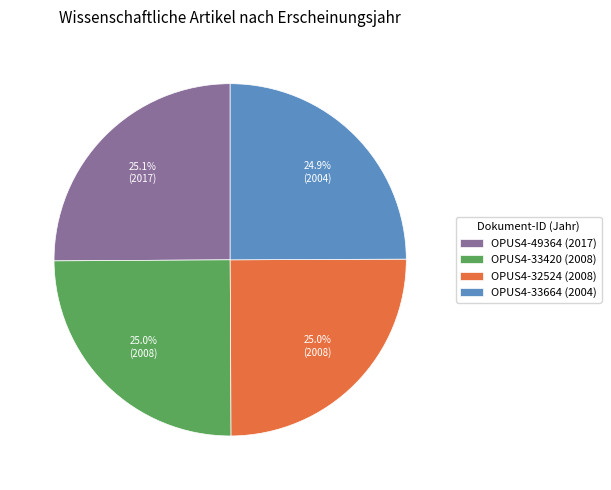

How many slices are in this pie chart?

4